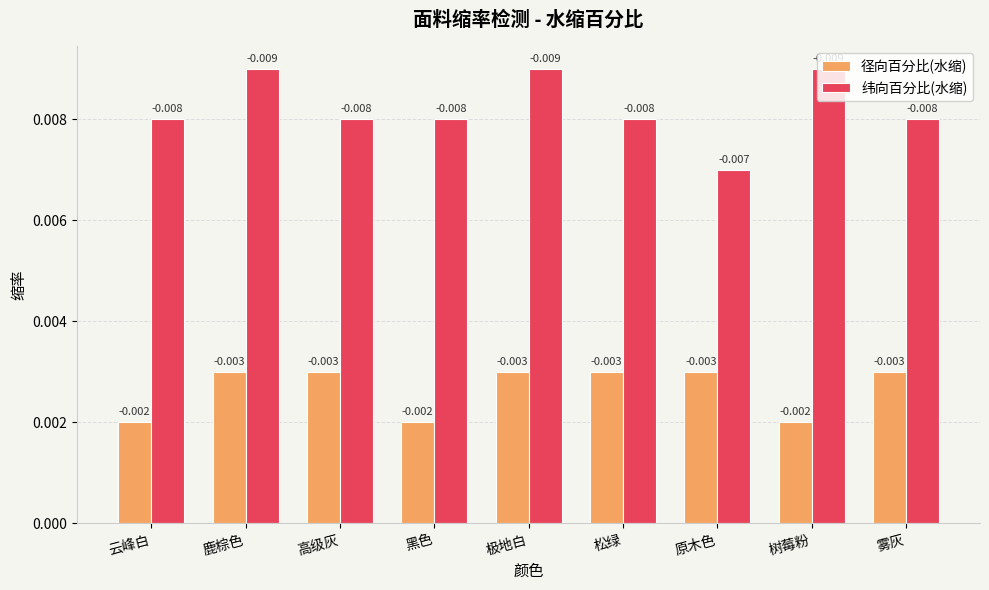

How many bars are there in total?

18